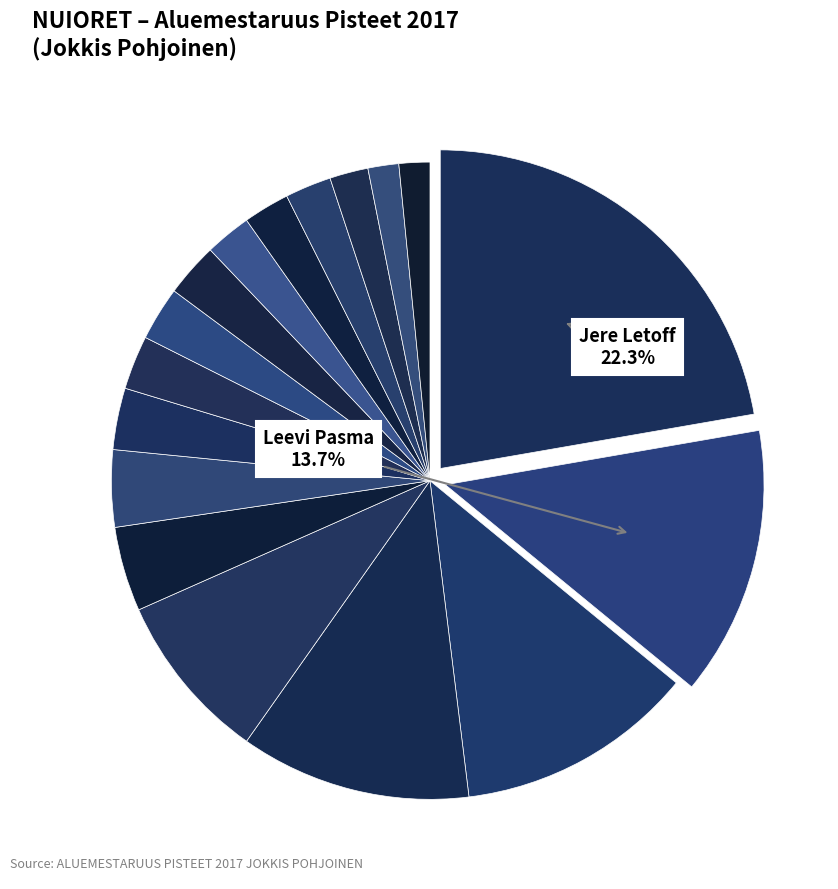

Count the number of slices in the pie.

17